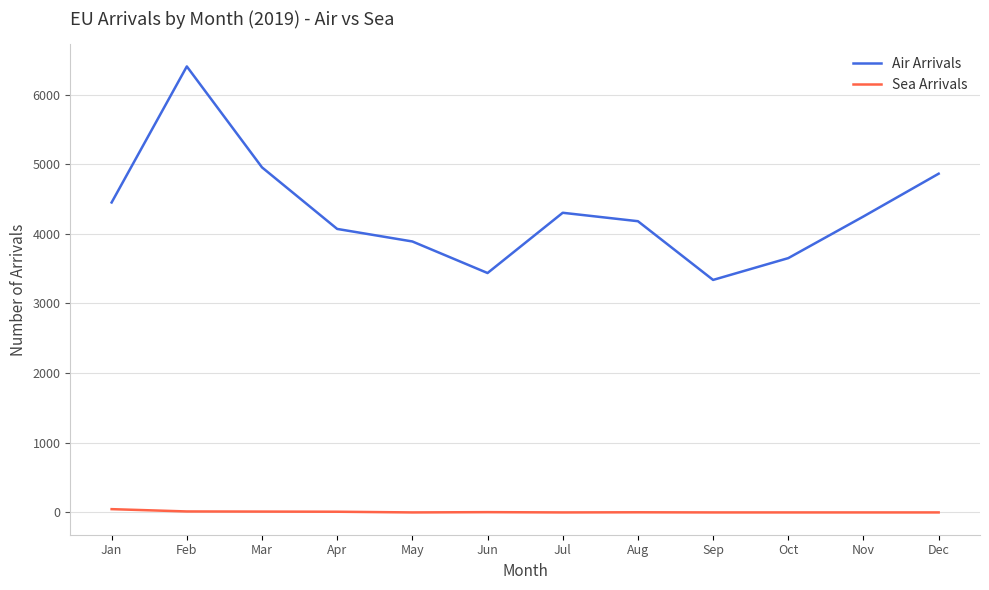

List the series in order of their peak value, highest first.

Air Arrivals, Sea Arrivals